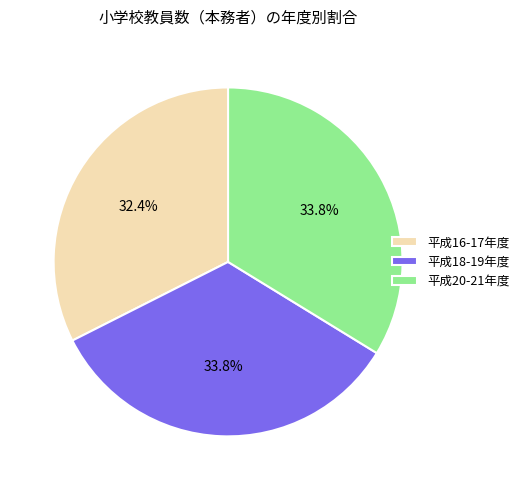

Between 平成16-17年度 and 平成20-21年度, which is larger?

平成20-21年度